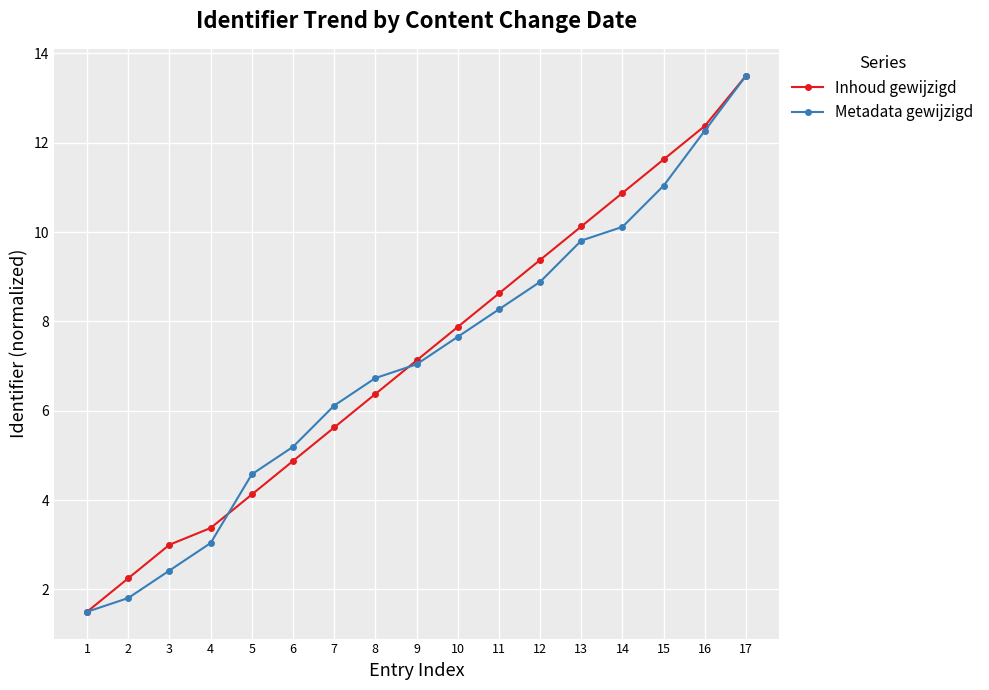

True or false: Inhoud gewijzigd has more than 0 interior local peaks.

False